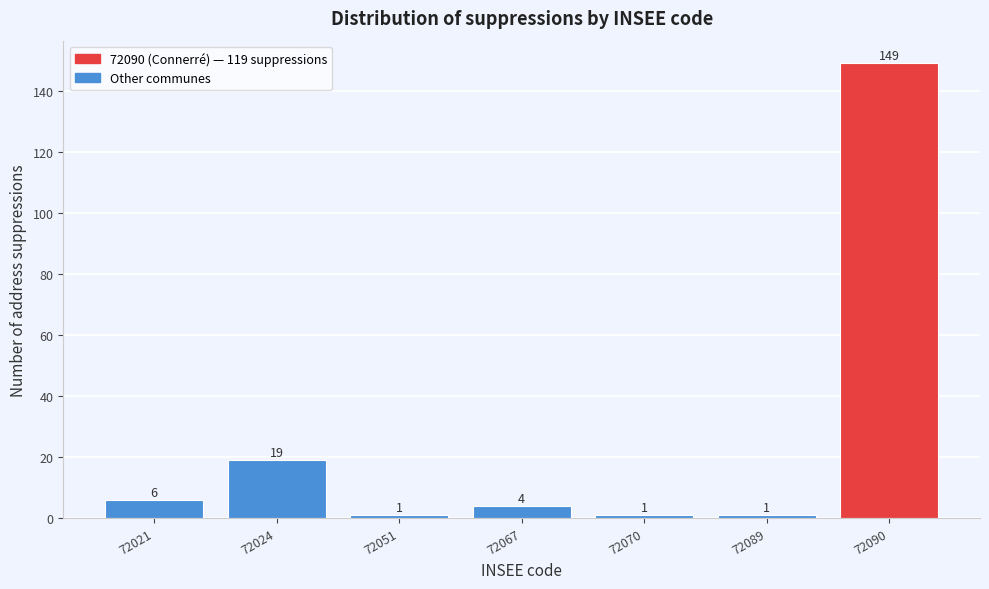

Reading left to right, list all the values displayed in this chart.

72021=6	72024=19	72051=1	72067=4	72070=1	72089=1	72090=149